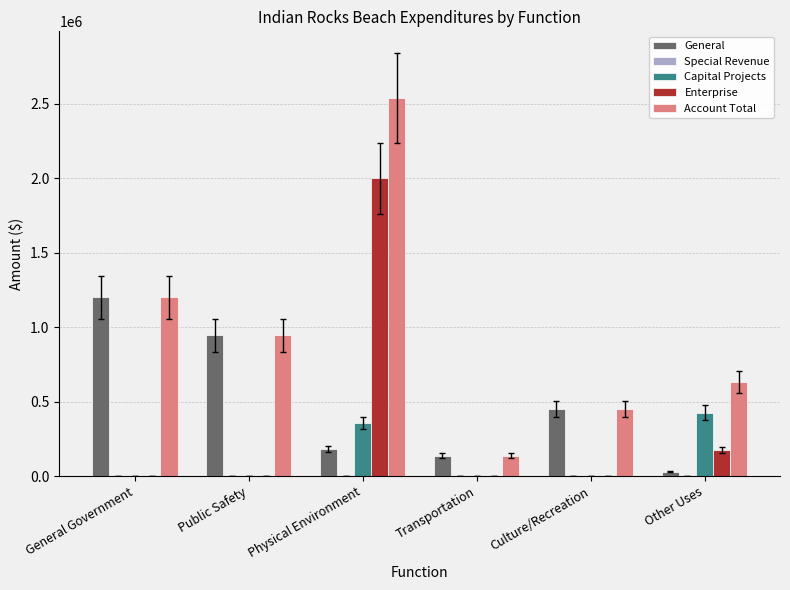

What is the sum of all General values?

2944011